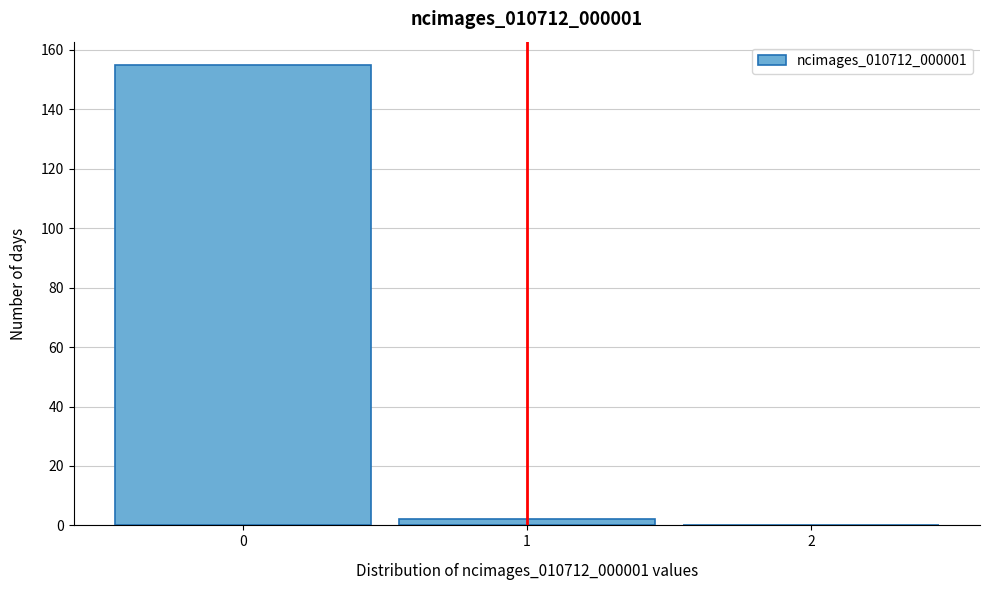

Reading left to right, transcribe this chart: for each bar, give the range it covers on the x-axis and its height. The values are not printed on the chart, so give them approximately, as read against the axis.

-0.5 to 0.5: 156
0.5 to 1.5: 2
1.5 to 2.5: 0